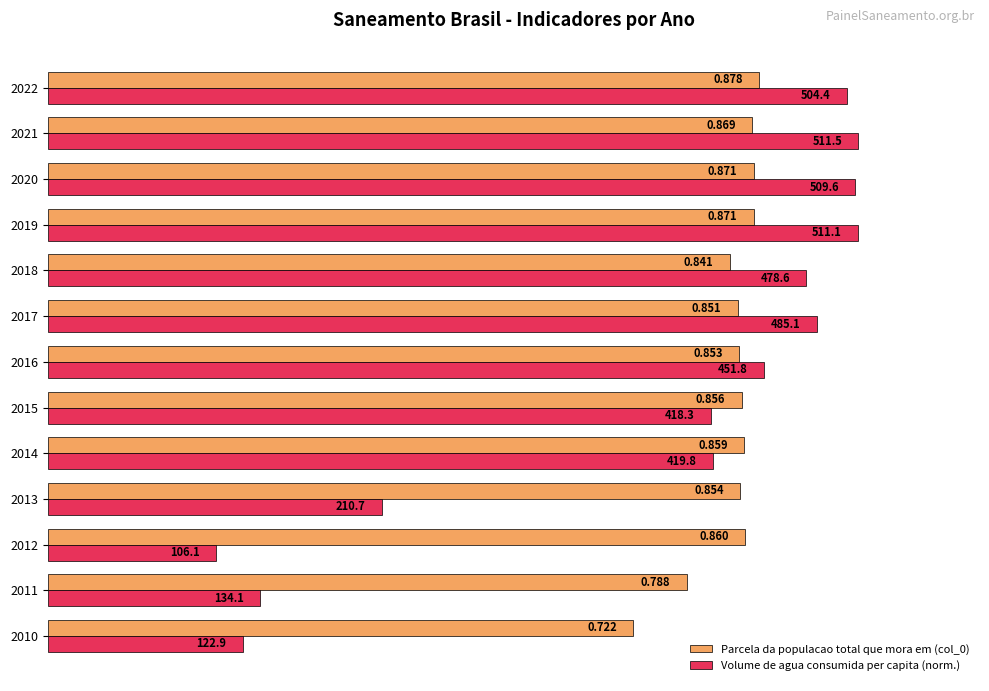

Where is Volume de agua consumida per capita (norm.) nearest to the value 0?

2012